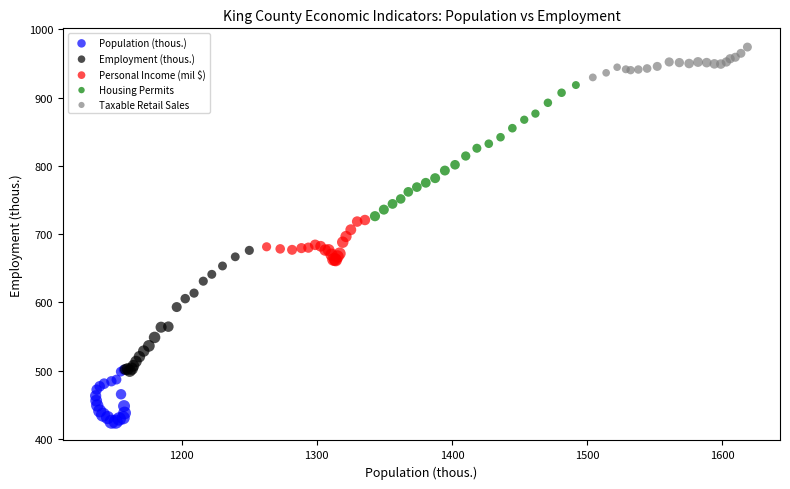

What are all the series names shown in the legend?

Population (thous.), Employment (thous.), Personal Income (mil $), Housing Permits, Taxable Retail Sales